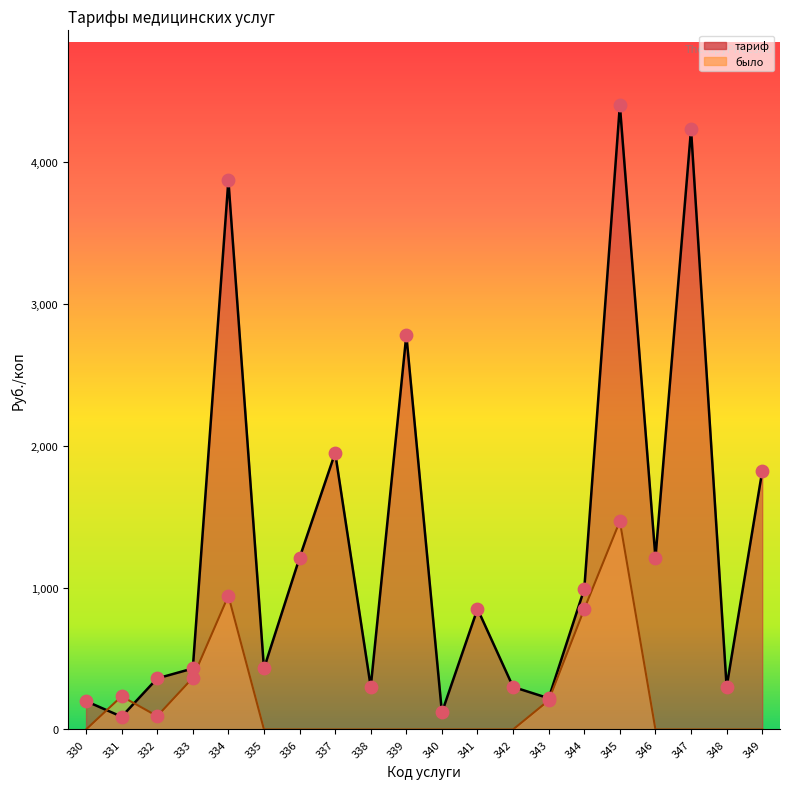

Which series reaches the minimum Y coordinate?

было